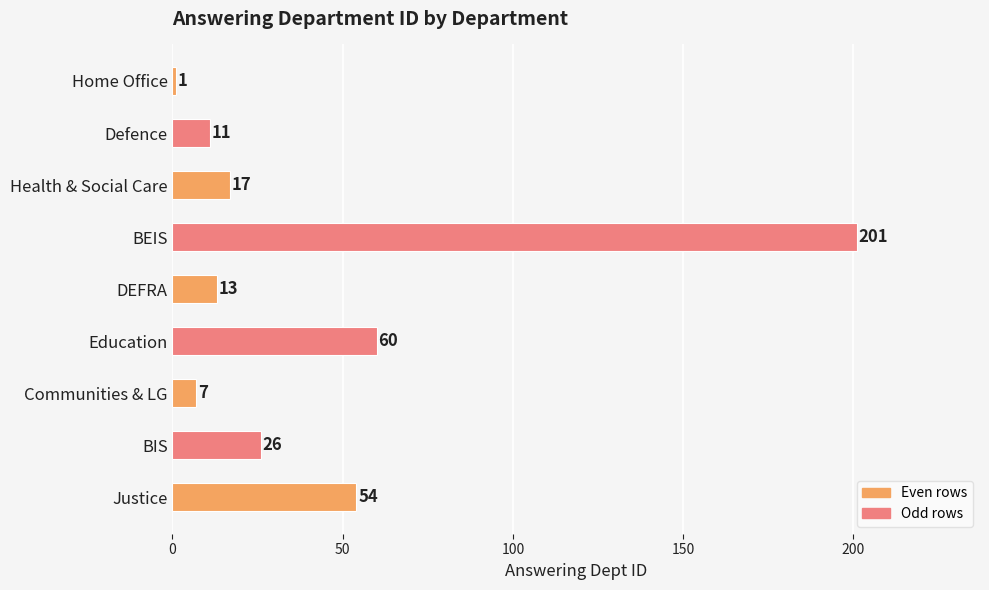

What is the difference between the maximum and minimum values?

200